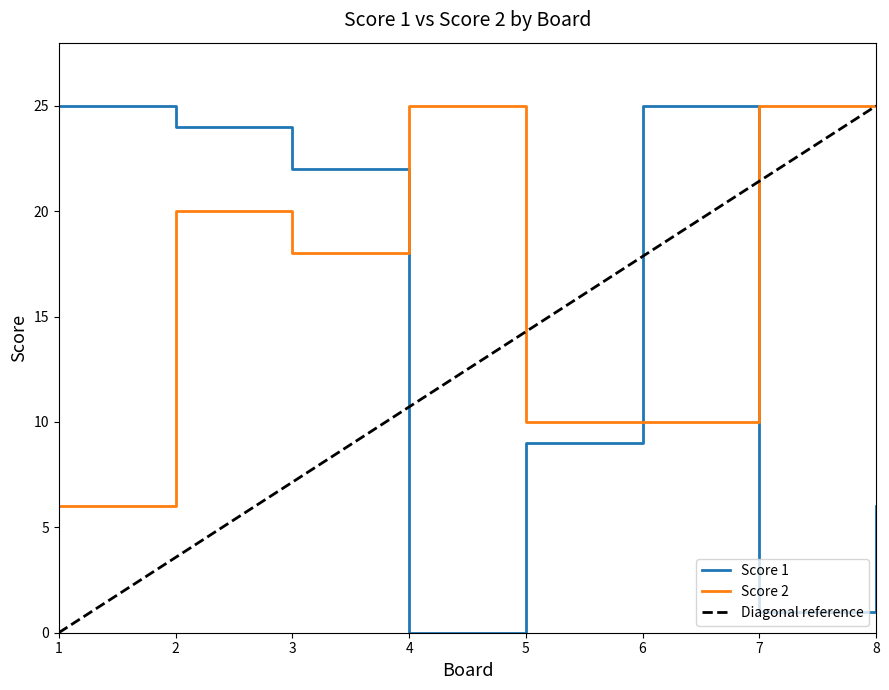

Is this an area chart (filled region under the line)?

No